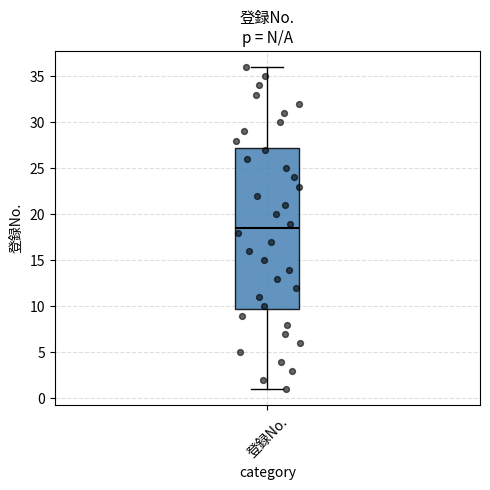

Where does the upper whisker of the box for 登録No. end on the y-axis? The values are not printed on the chart, so give them approximately, as read against the axis.

36.0